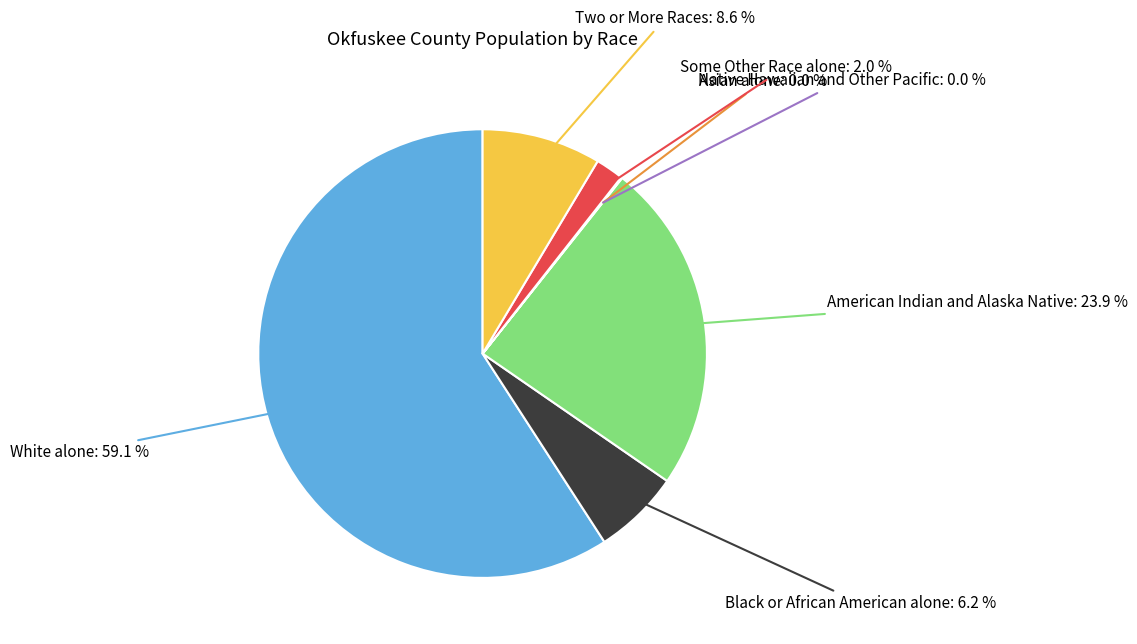

Is there a majority slice in this chart?

Yes